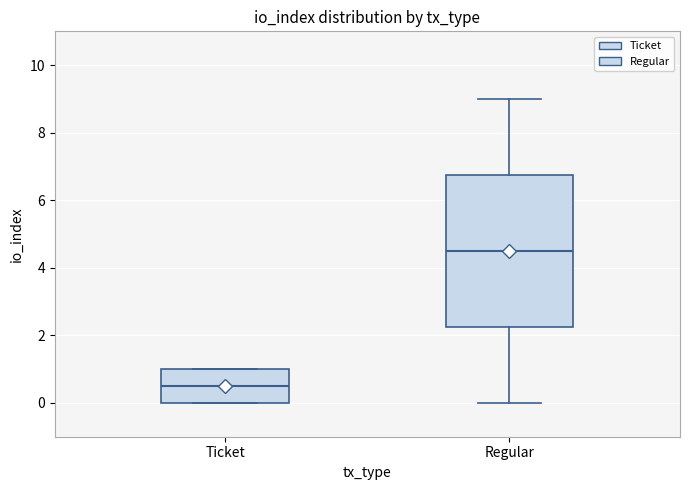

Which box's median line is the lowest?

Ticket